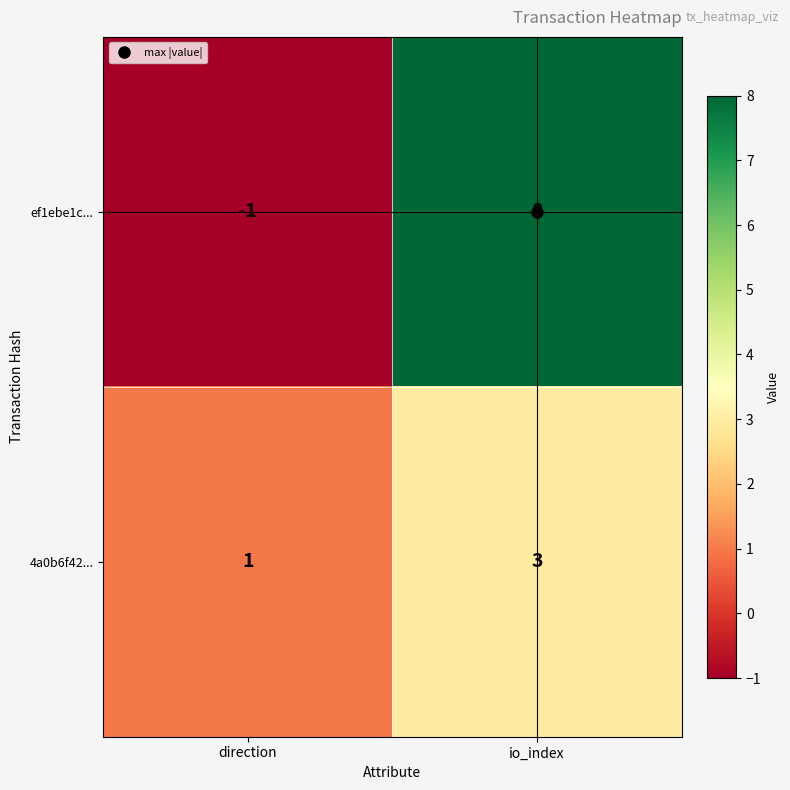

What is the difference between the ef1ebe1c... values at direction and io_index?

9